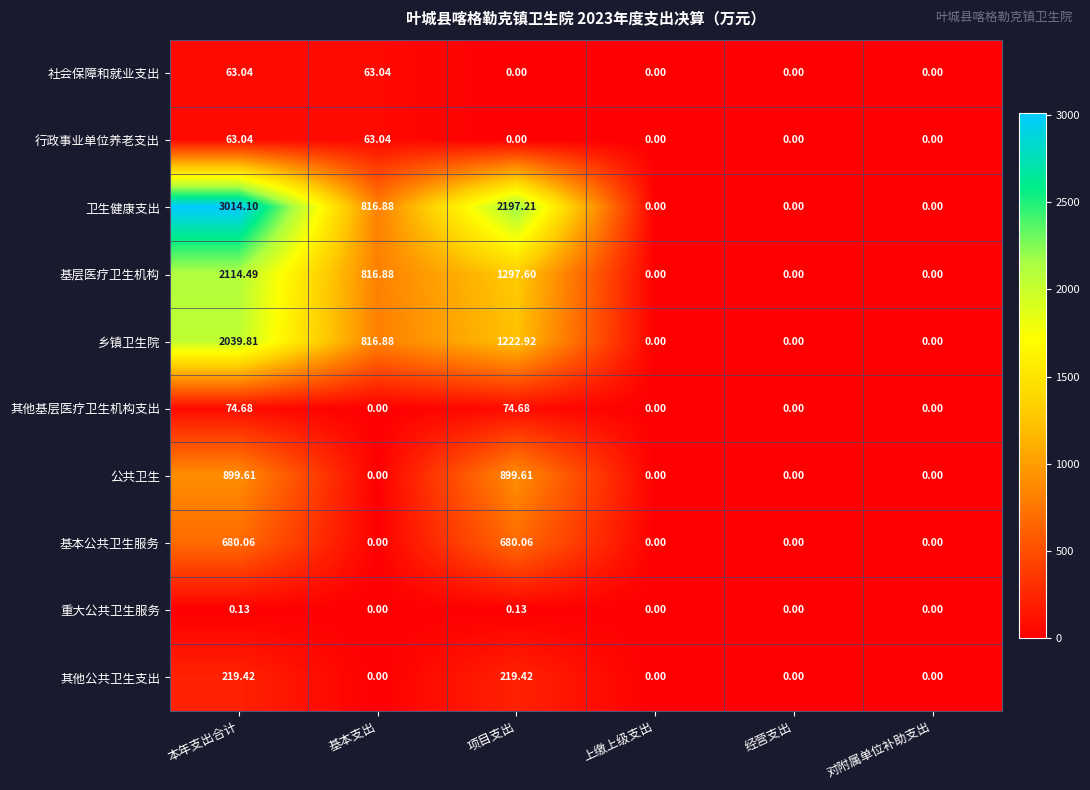

How many data points in 乡镇卫生院 are above 816?

3